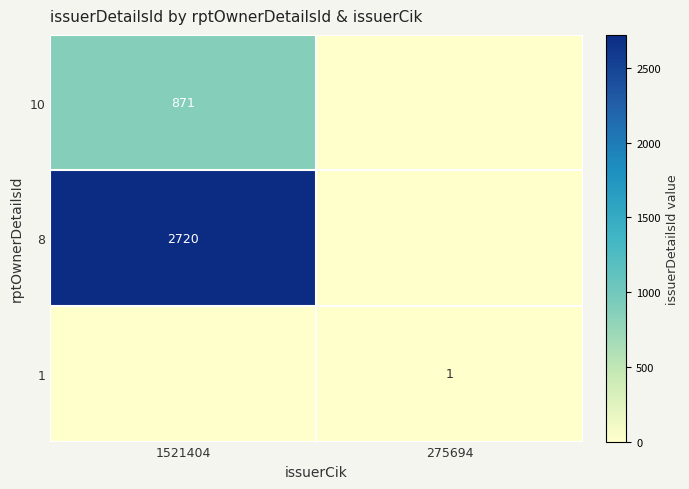

The 8 series shows 4272 at 1521404. True or false?

False